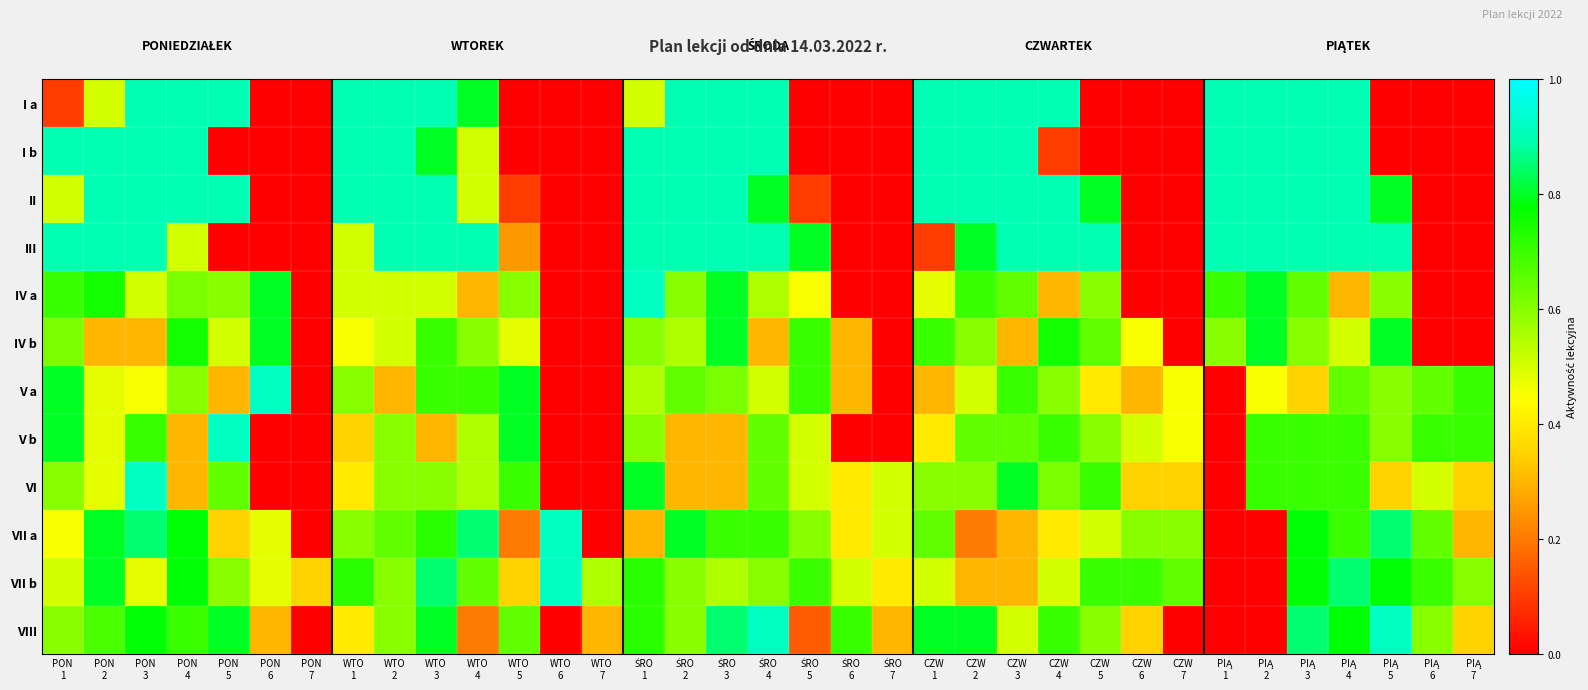

At which category is the sum across all series the highest?

PIĄ
3